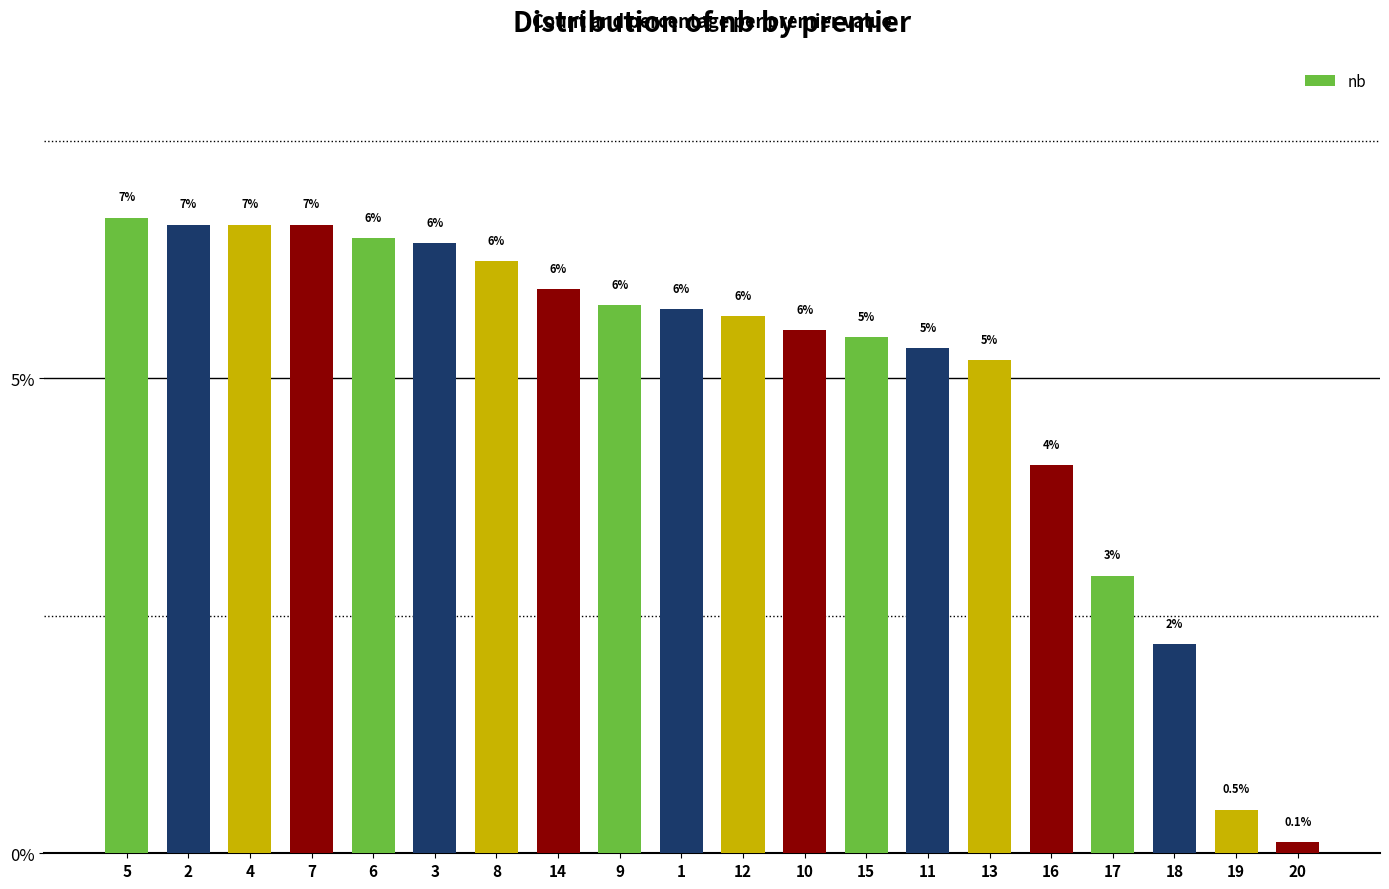

Between 3 and 4, which is larger?

4